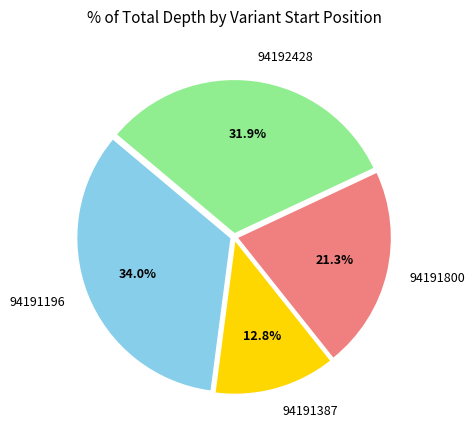

Is the sum of 94191196 and 94192428 greater than half?

Yes